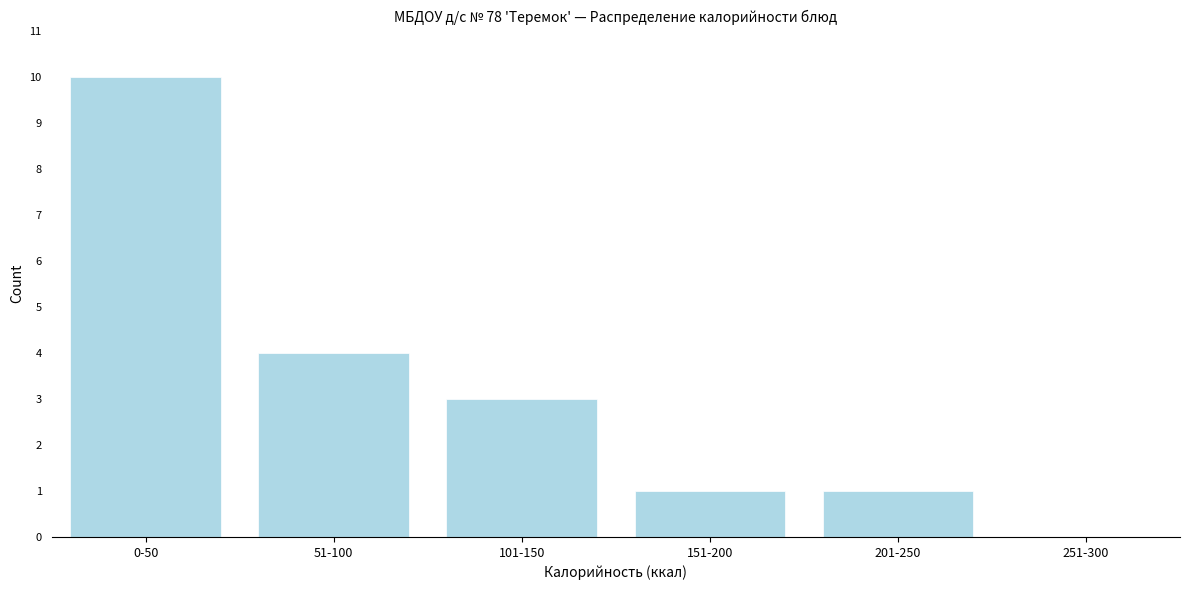

Reading left to right, what are all the values shown in this chart?

0-50=10	51-100=4	101-150=3	151-200=1	201-250=1	251-300=0